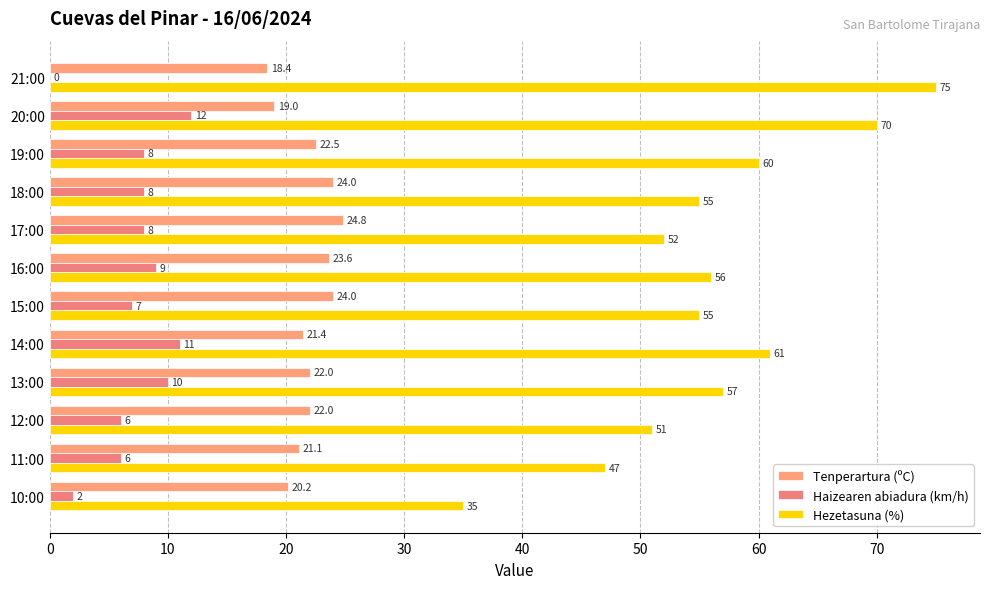

Count the number of data series in this chart.

3